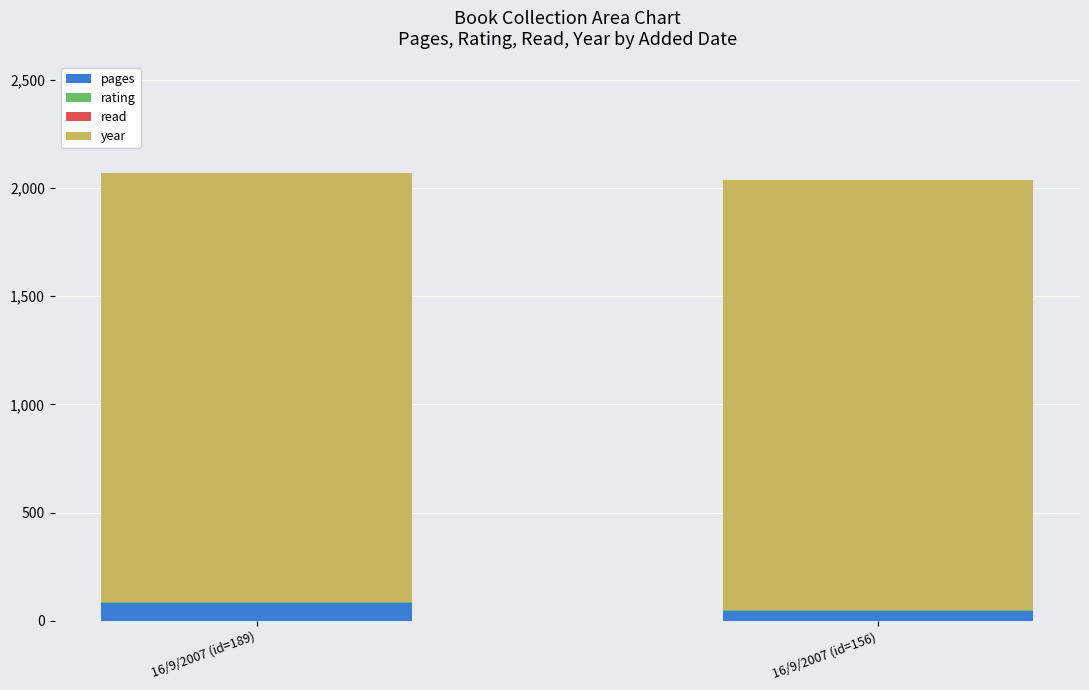

What is the maximum value for pages?

80